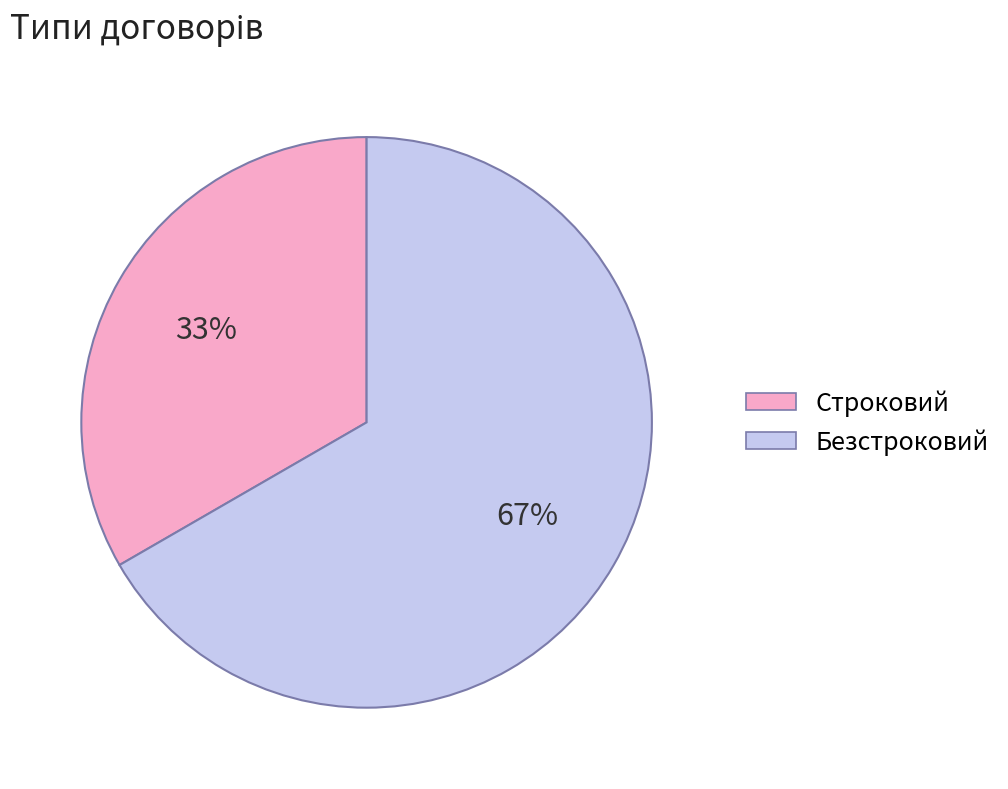

Count the number of slices in the pie.

2